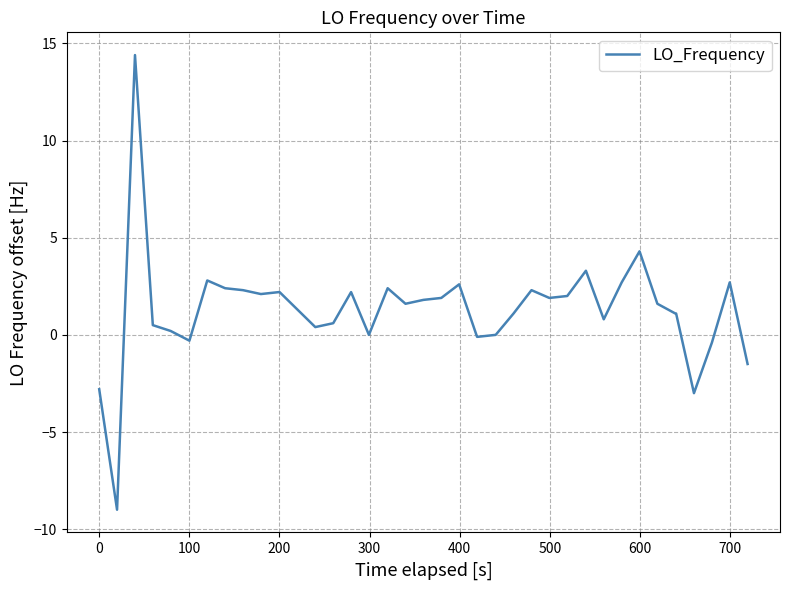

What is the minimum value shown in the chart?

-9.0